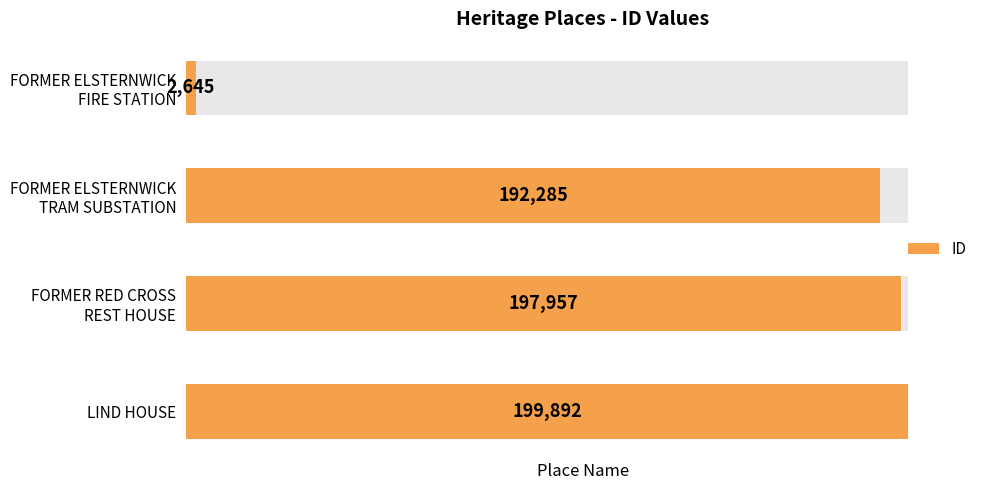

What is the sum of all values?

592779